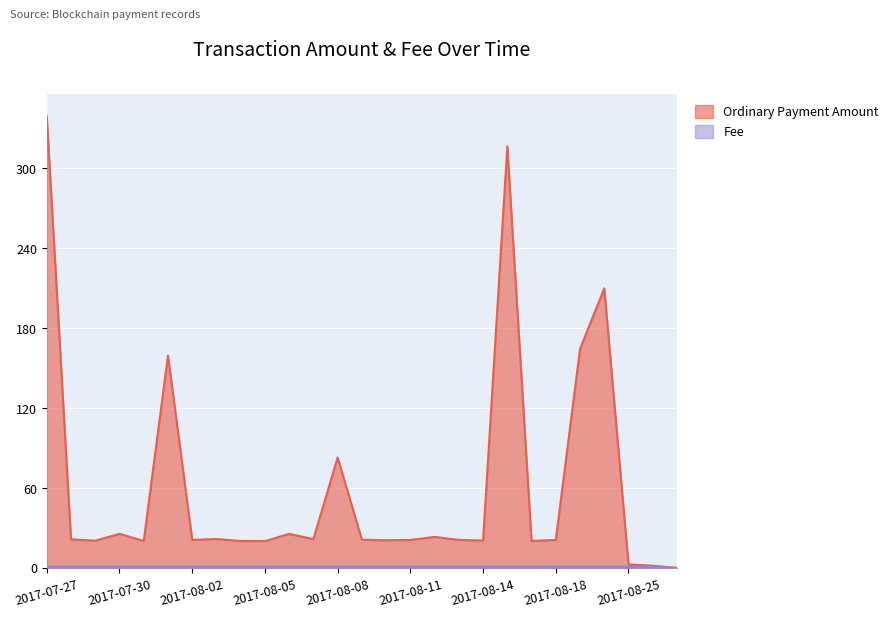

Count the Fee values in the range 1 to 2.

26